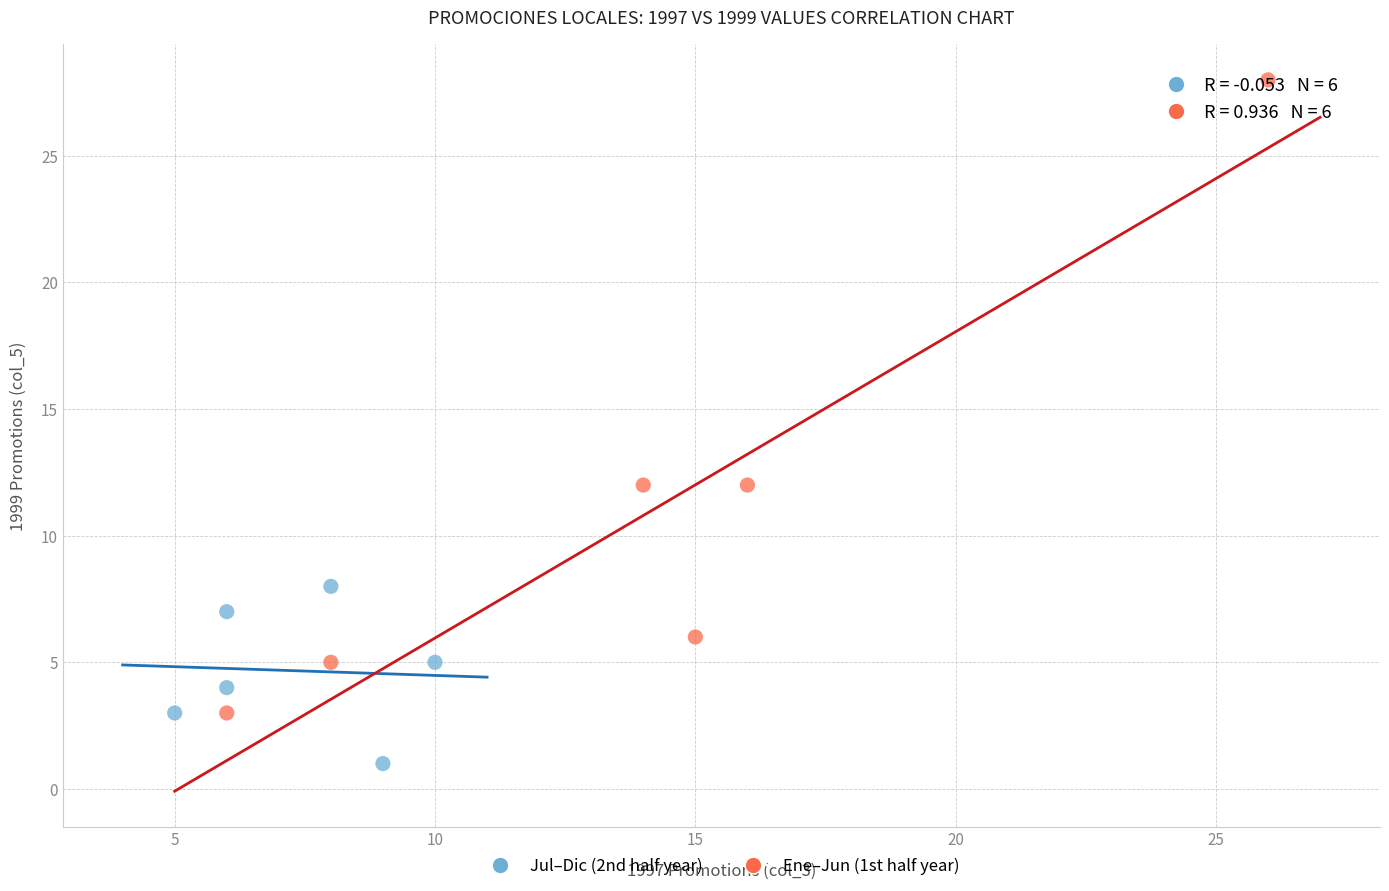

Which series reaches the maximum Y coordinate?

Ene–Jun (1st half year)